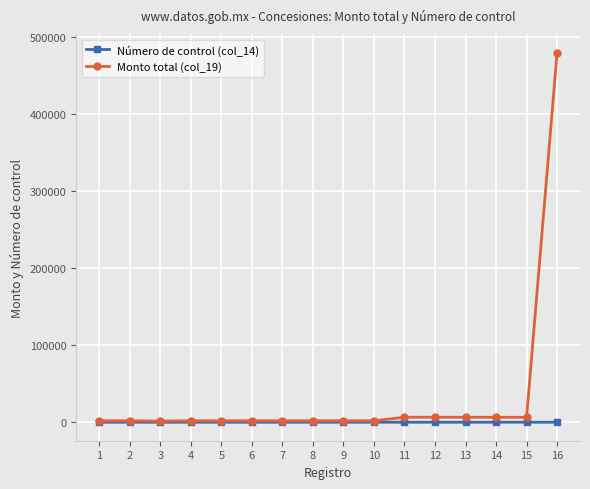

Is it true that Monto total (col_19) equals 1904 at 7?

True